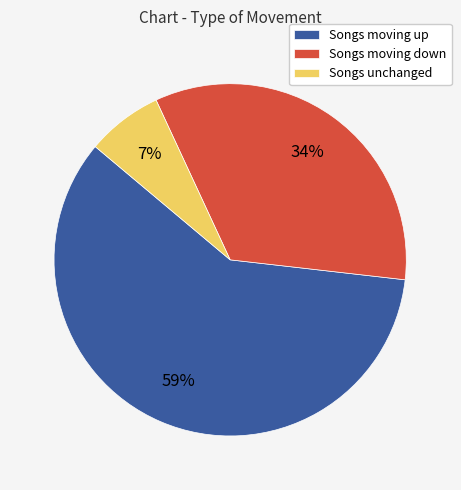

Is there a majority slice in this chart?

Yes